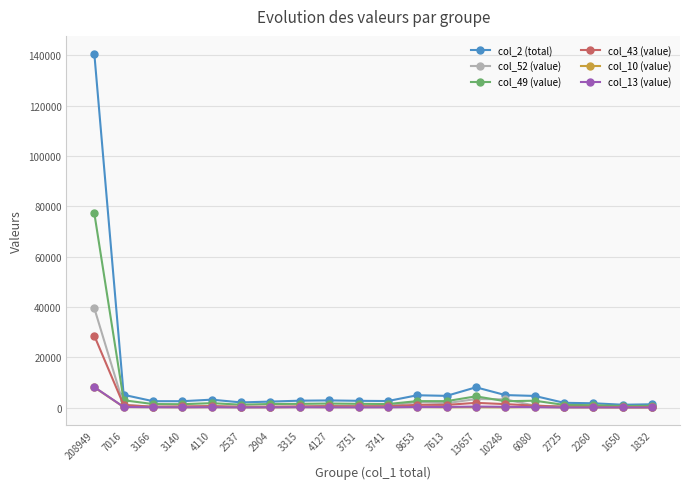

At which category is the sum across all series the highest?

208949